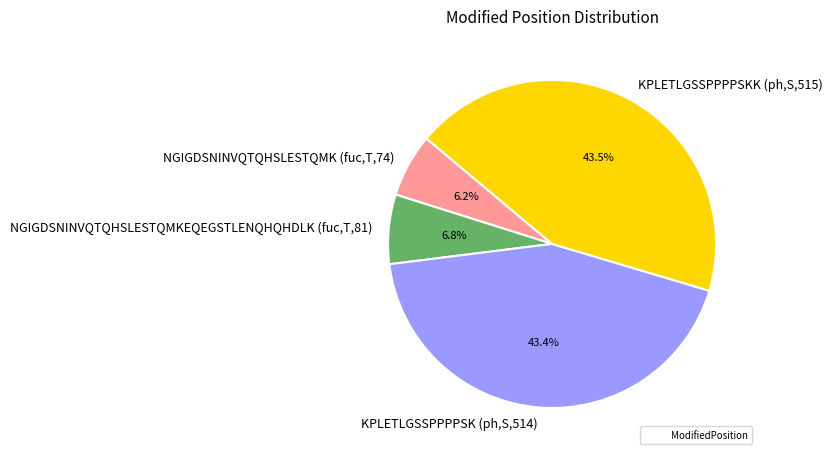

What is the smallest slice in the pie chart?

NGIGDSNINVQTQHSLESTQMK (fuc,T,74)